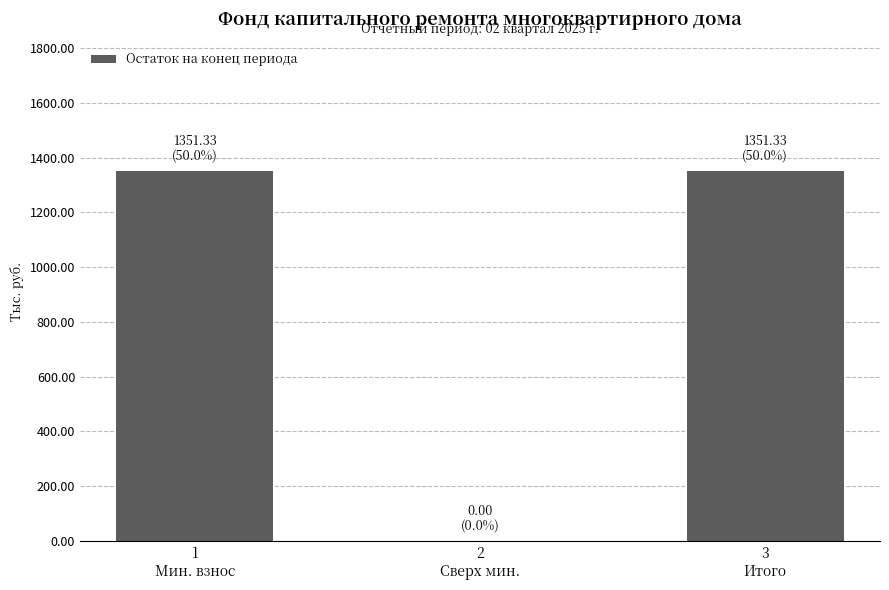

What is the sum of all values?

2702.7